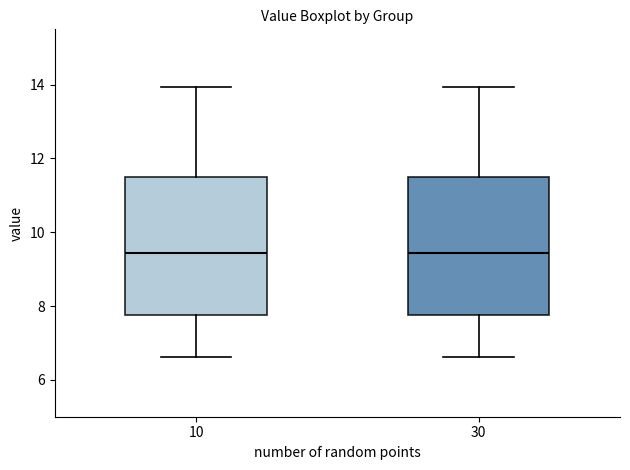

Reading left to right, transcribe this box plot: for each box, give where its median line is, the range the box spans, and where its two whiskers end, as read against the y-axis. The values are not printed on the chart, so give them approximately, as read against the axis.

10: median 9.4, box 7.8 to 11.6, whiskers 6.6 to 14.0
30: median 9.4, box 7.8 to 11.6, whiskers 6.6 to 14.0